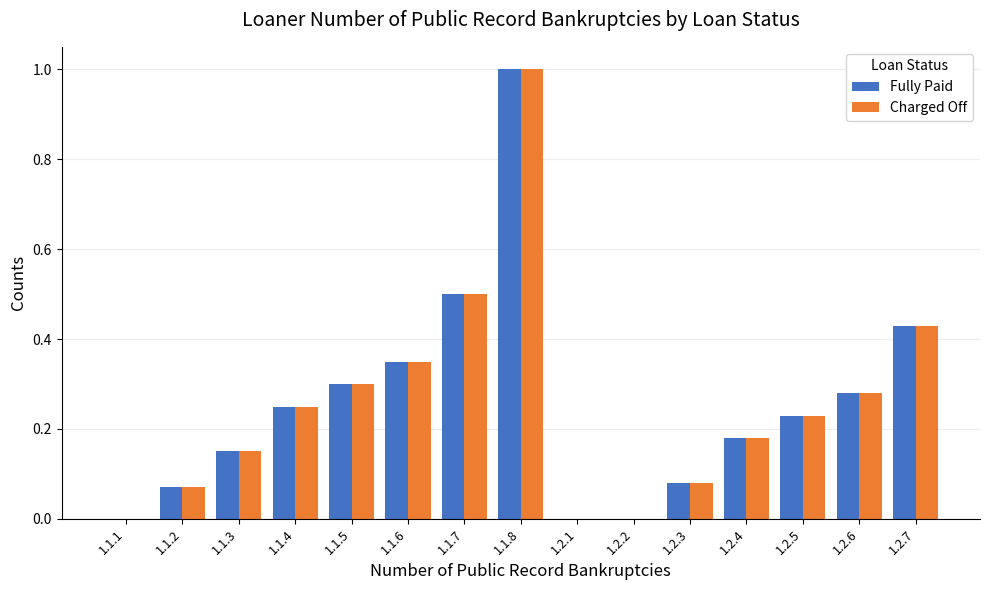

Is it true that Charged Off equals 0.1 at 1.2.4?

False